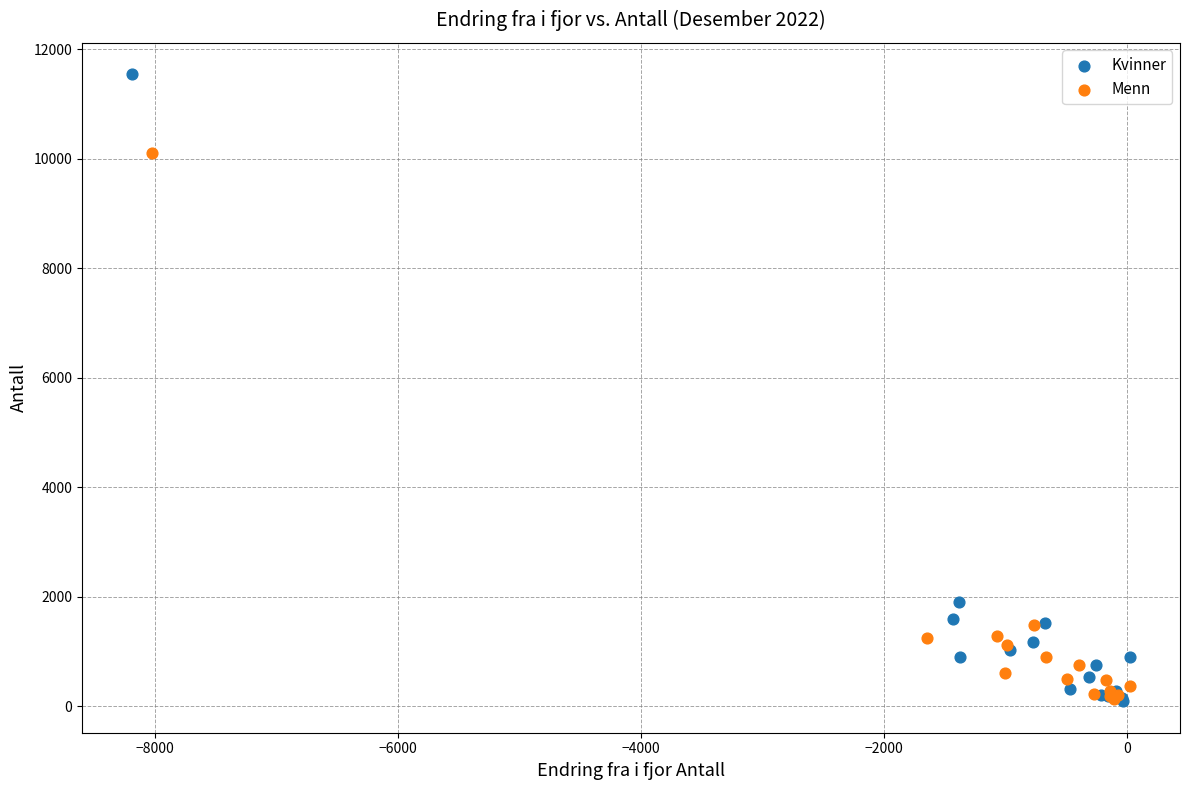

Which series reaches the maximum Y coordinate?

Kvinner